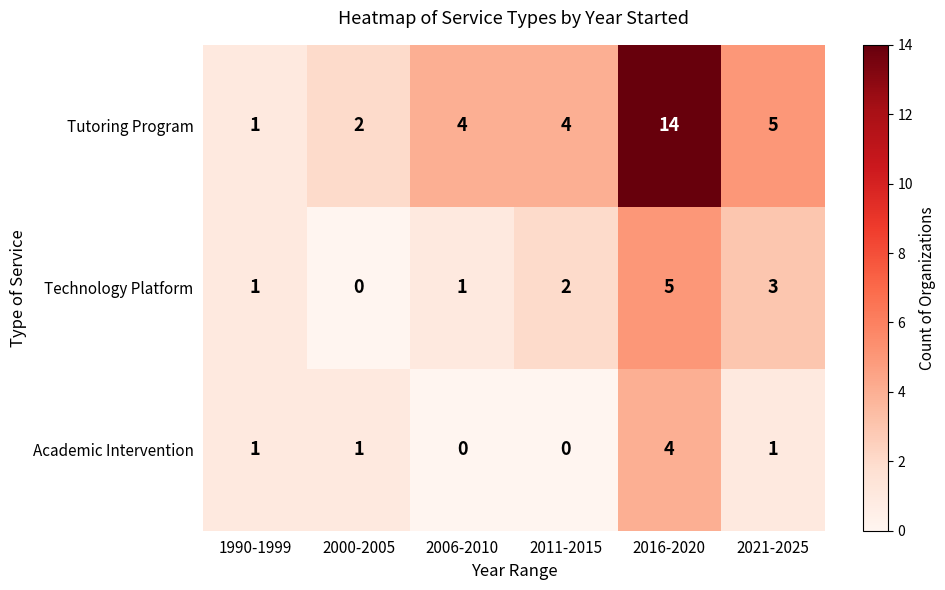

True or false: Academic Intervention has a value of 1 at 2000-2005.

True